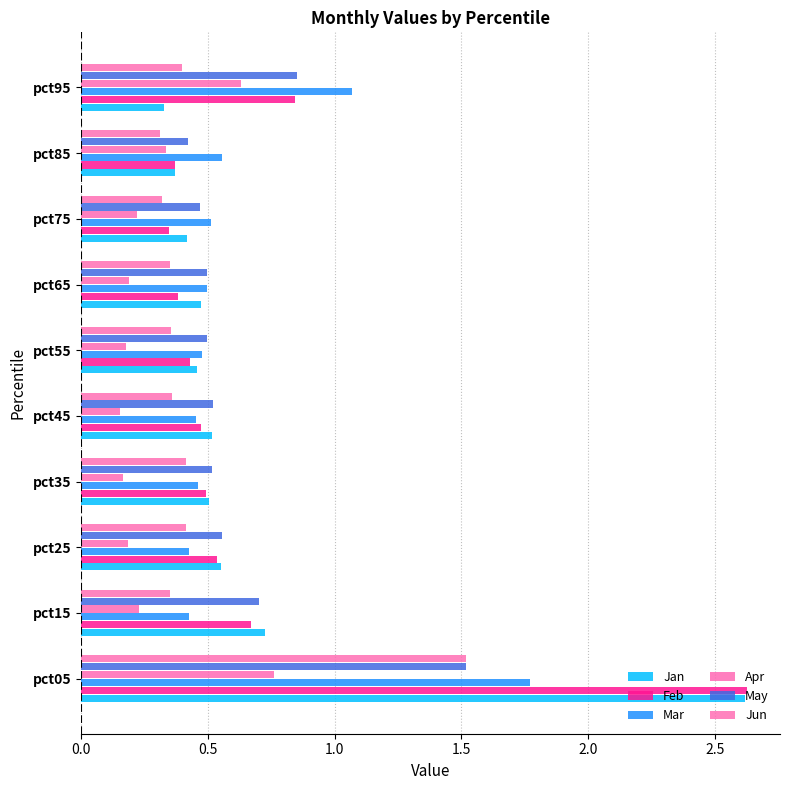

How many distinct data groups are displayed?

6